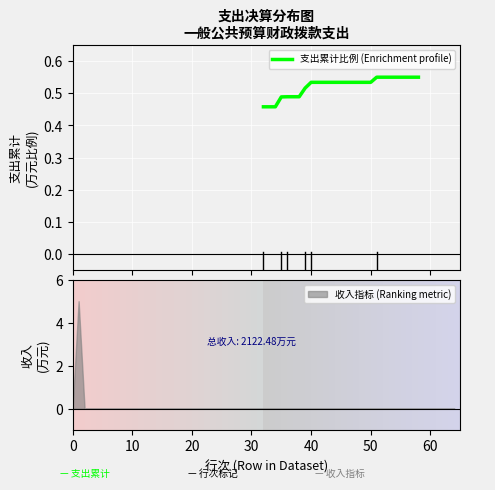

True or false: the data shows 0.3 at 60.

False